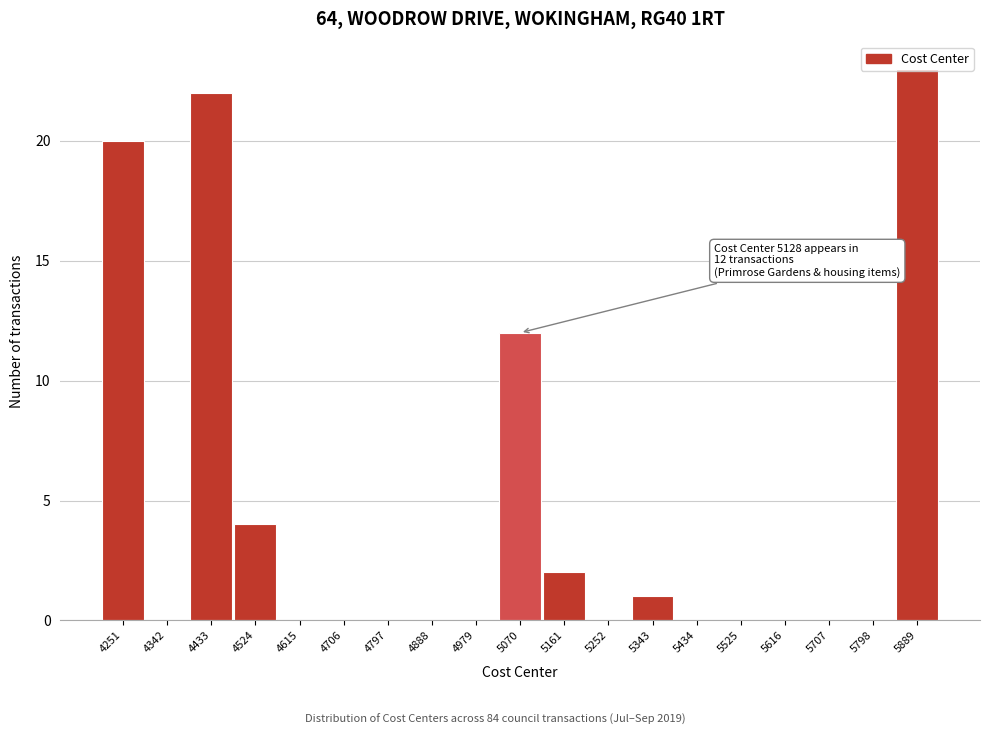

Between 4342 and 5343, which is larger?

5343